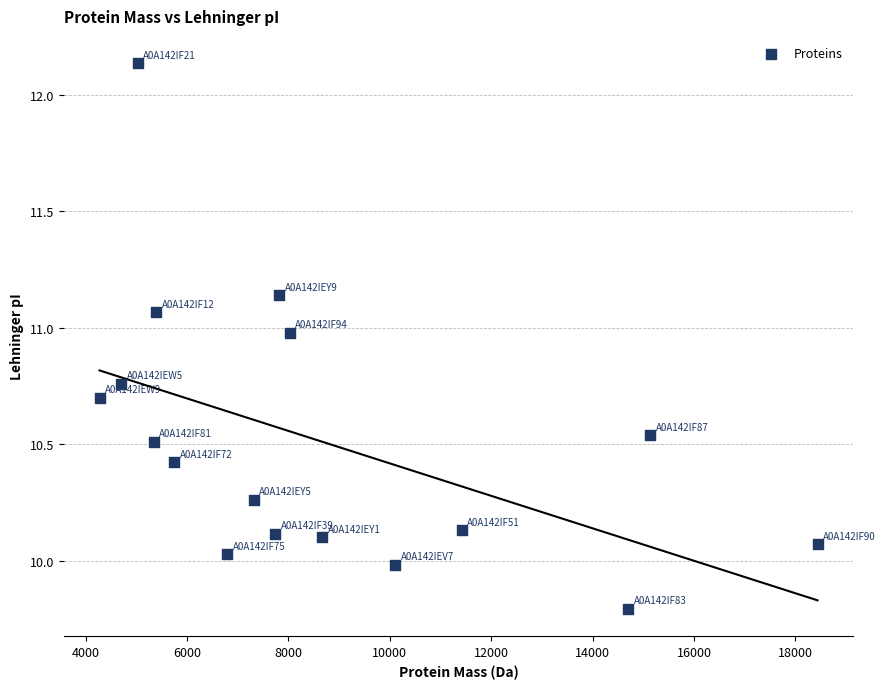

What is the range of Y values (max minus min)?

2.3